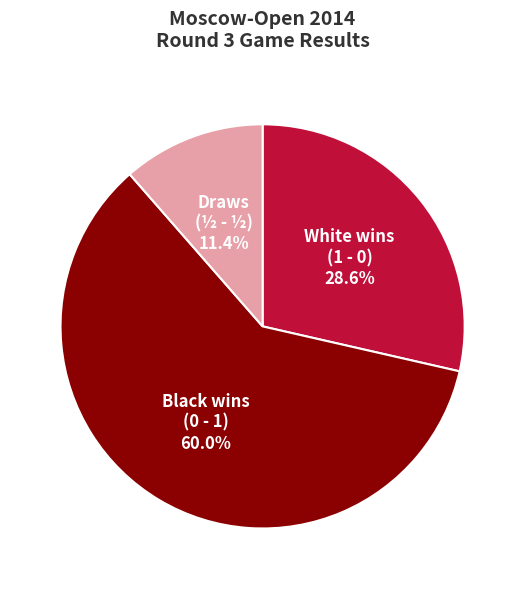

How many slices are in this pie chart?

3